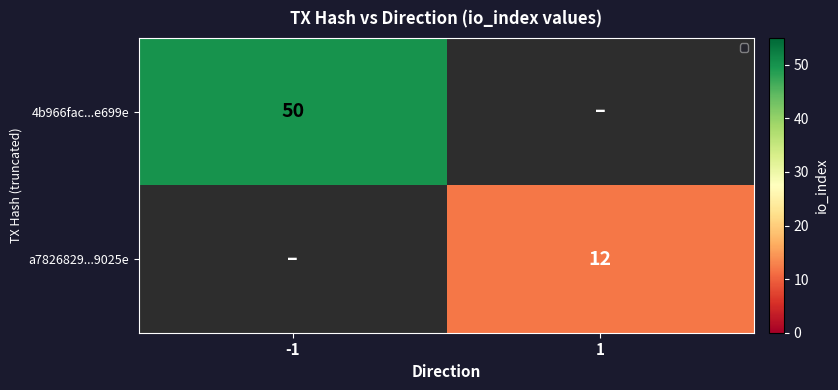

The value of 4b966fac...e699e at -1 is 66. True or false?

False